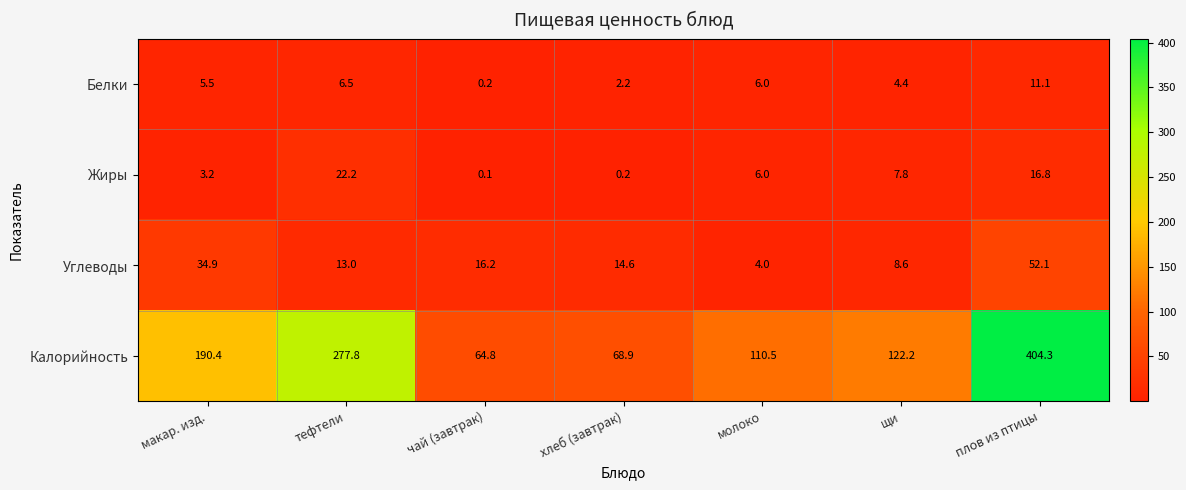

The value of Жиры at макар. изд. is 3.2. True or false?

True